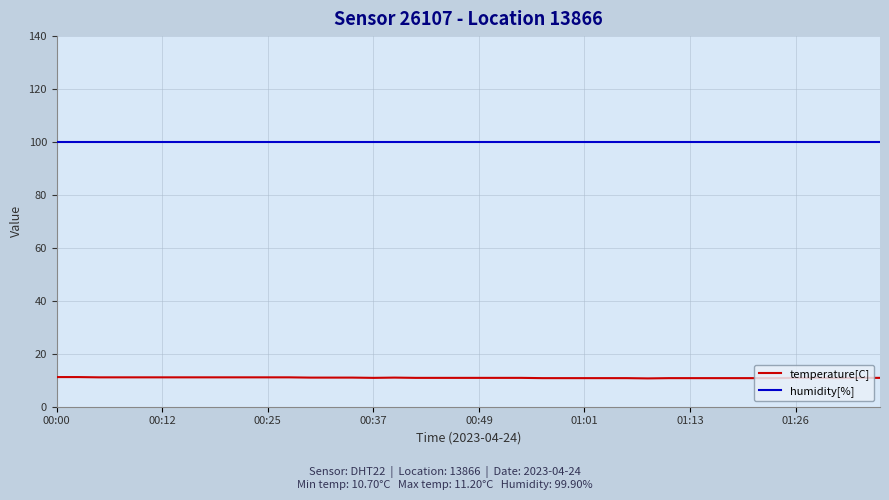

What is the sum of all temperature[C] values?

437.6